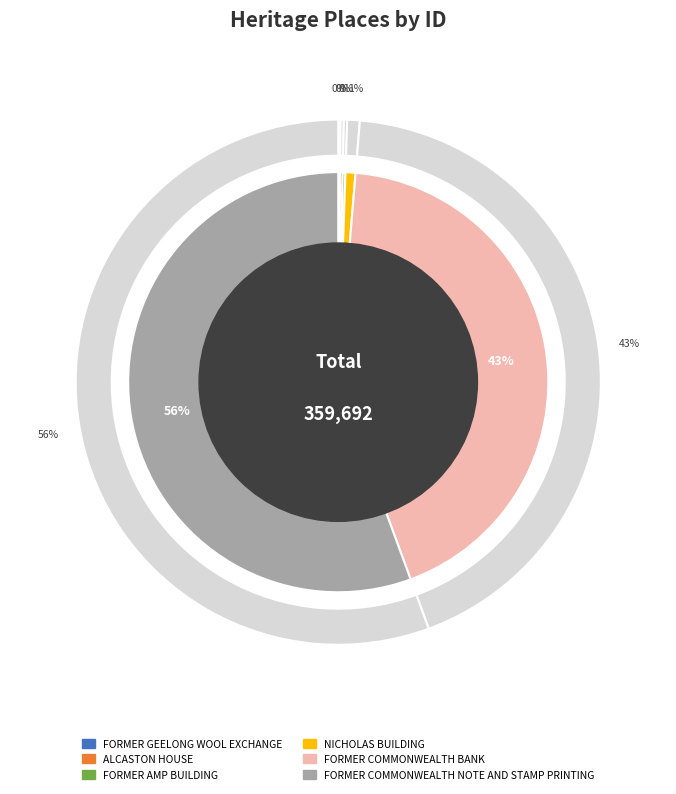

What is the smallest slice in the pie chart?

FORMER GEELONG WOOL EXCHANGE